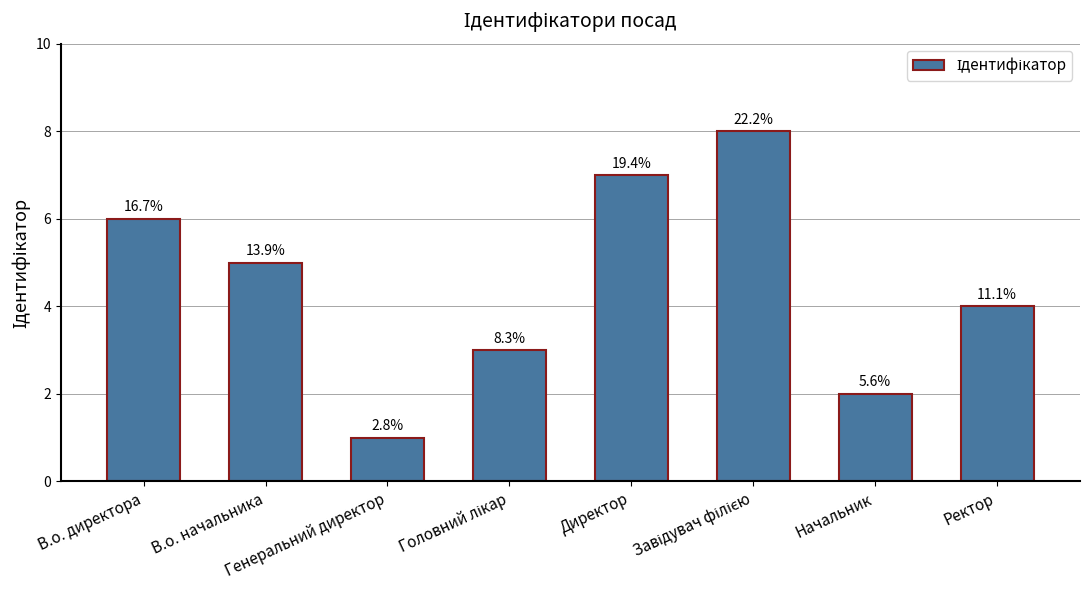

True or false: the data shows 6 at Ректор.

False